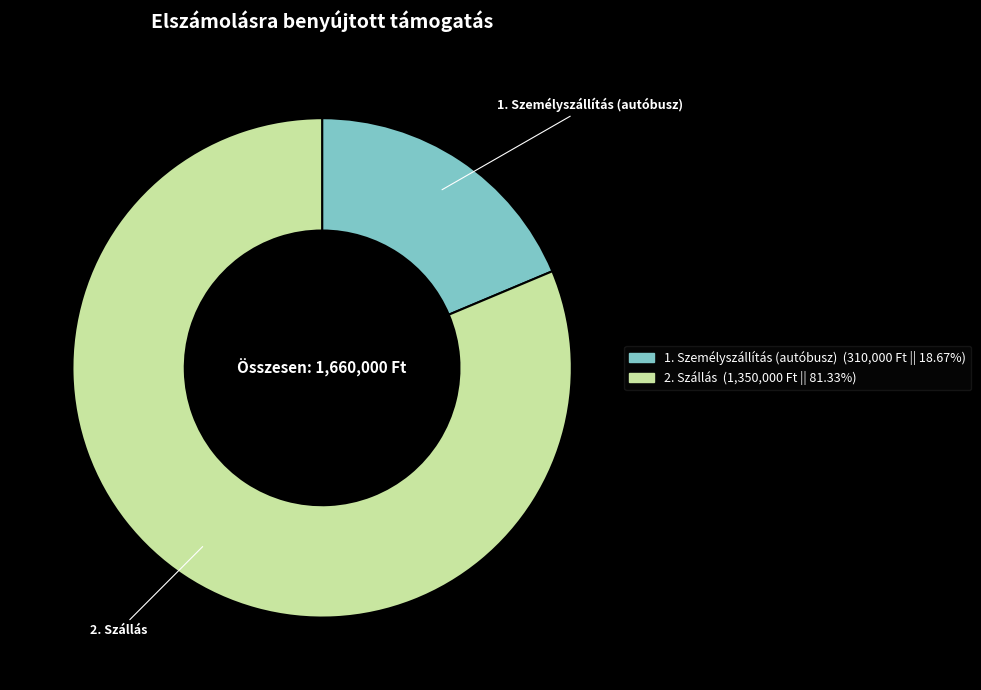

Which slice is the smallest?

1. Személyszállítás (autóbusz)